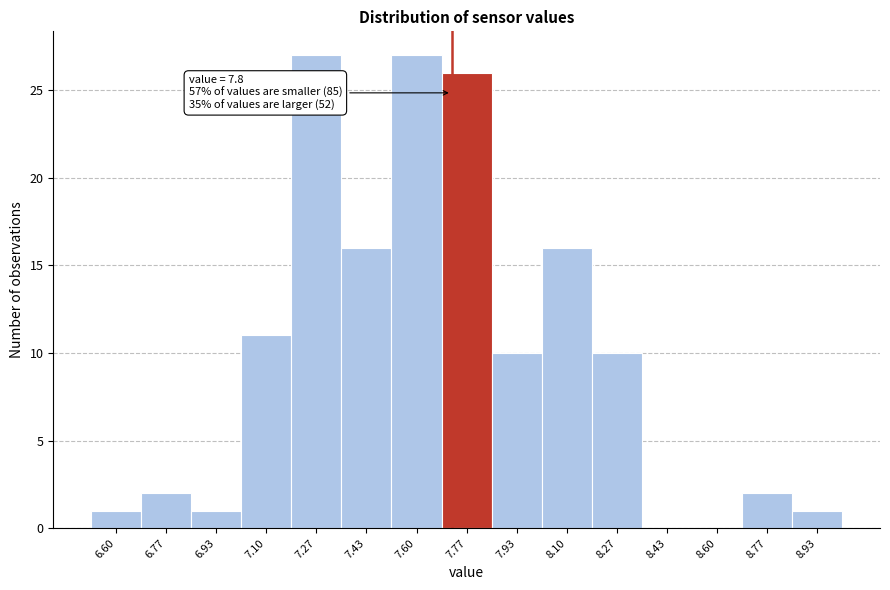

Reading left to right, list all the values displayed in this chart.

6.60=1	6.77=2	6.93=1	7.10=11	7.27=27	7.43=16	7.60=27	7.77=26	7.93=10	8.10=16	8.27=10	8.43=0	8.60=0	8.77=2	8.93=1